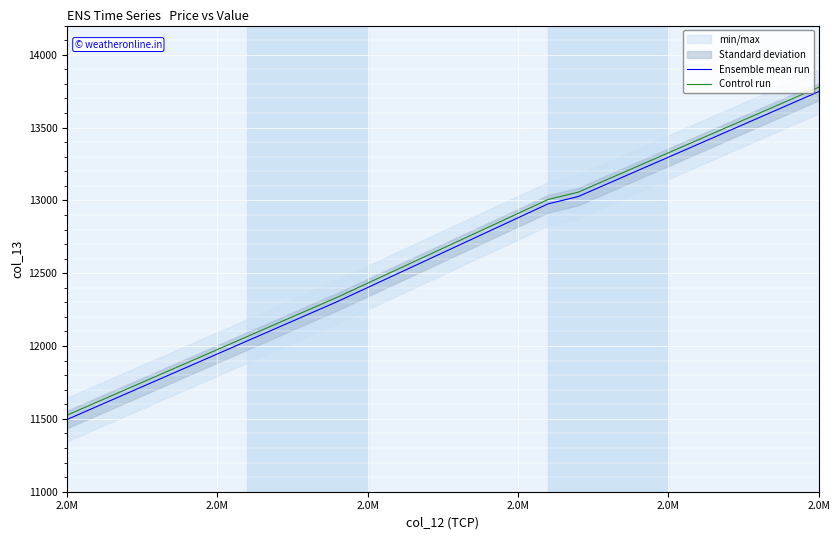

What is the value of the Ensemble mean run point at the 15th from the left?

13296